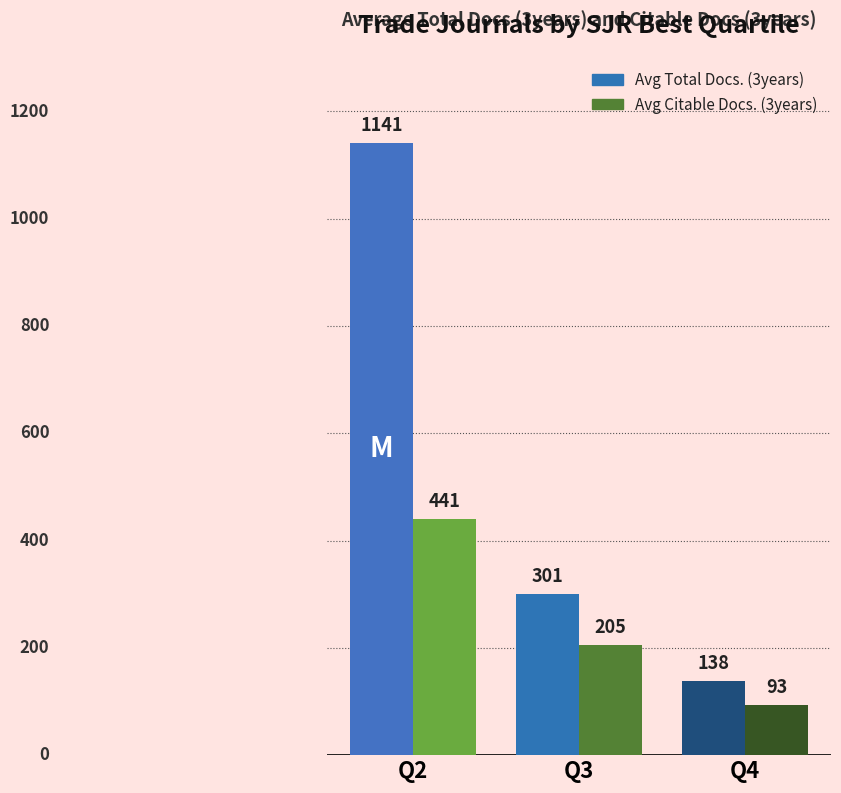

What is the difference between the Avg Total Docs. (3years) values at Q4 and Q2?

1003